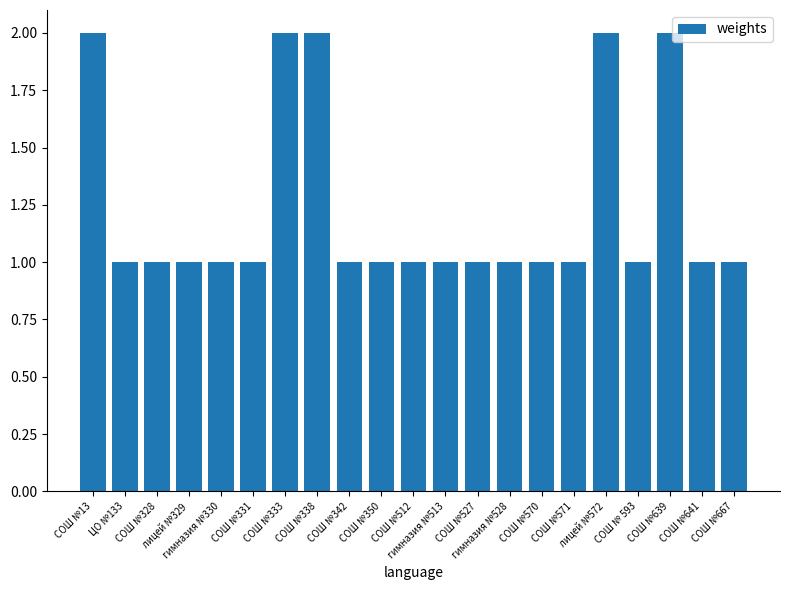

Reading left to right, transcribe all the data shown in this chart.

2	1	1	1	1	1	2	2	1	1	1	1	1	1	1	1	2	1	2	1	1